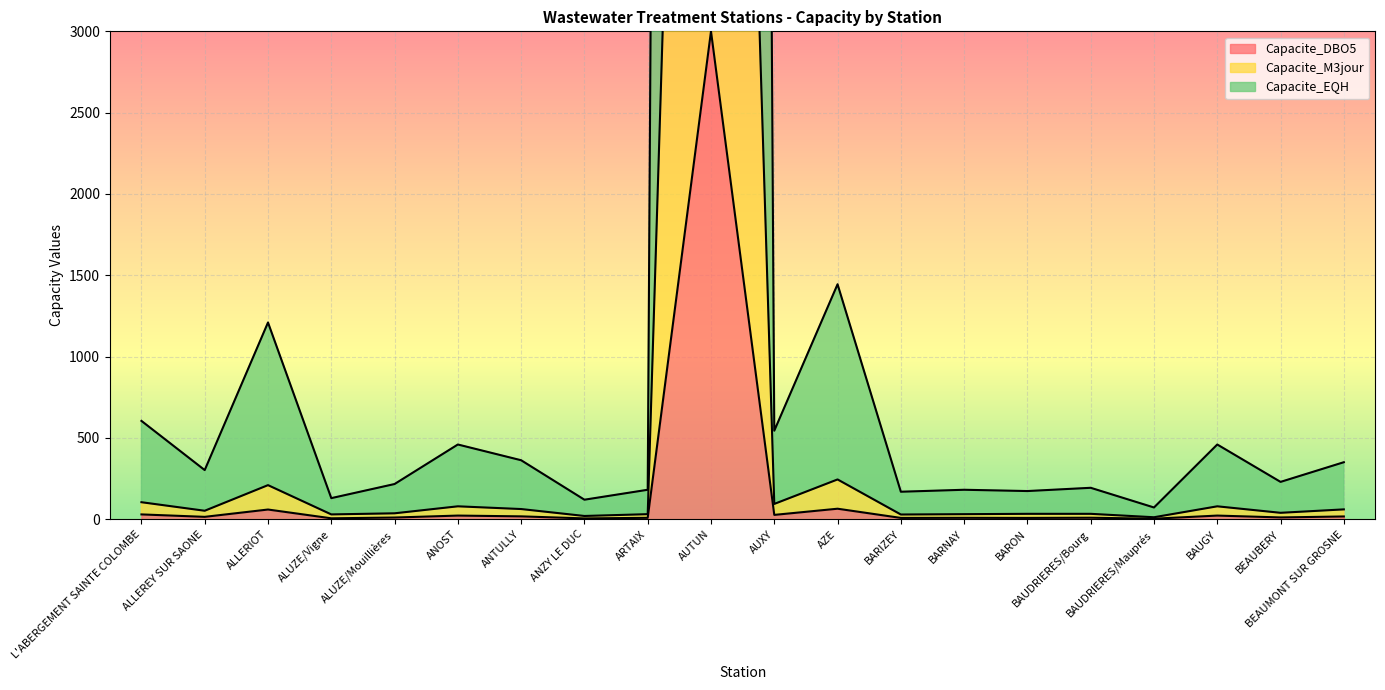

In Capacite_DBO5, how many points are higher than both neighbors (excluding endpoints)?

7